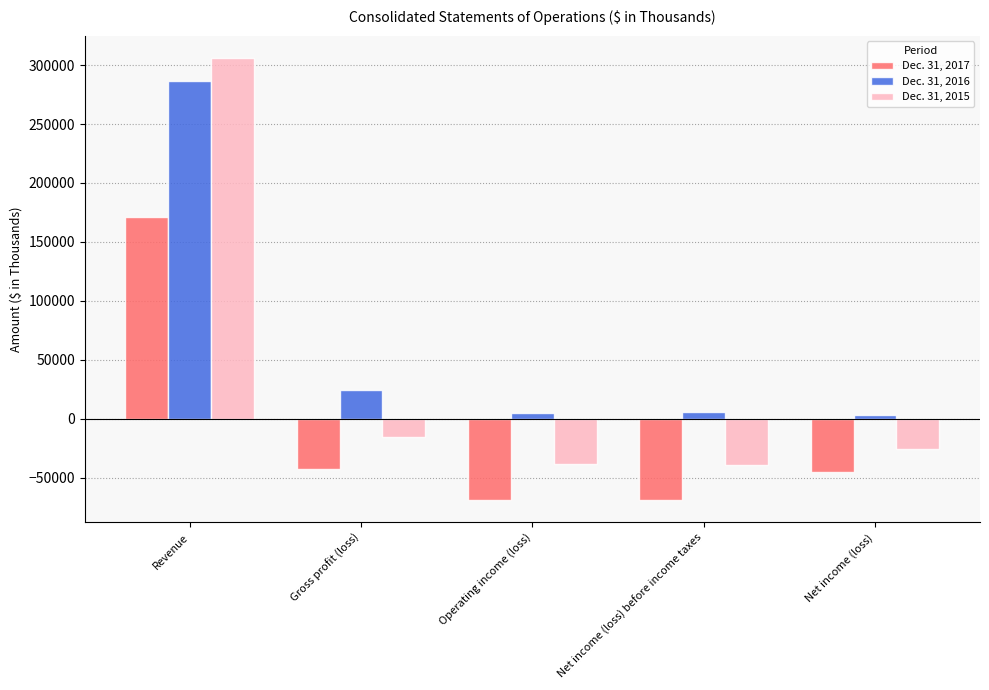

What are all the series names shown in the legend?

Dec. 31, 2017, Dec. 31, 2016, Dec. 31, 2015